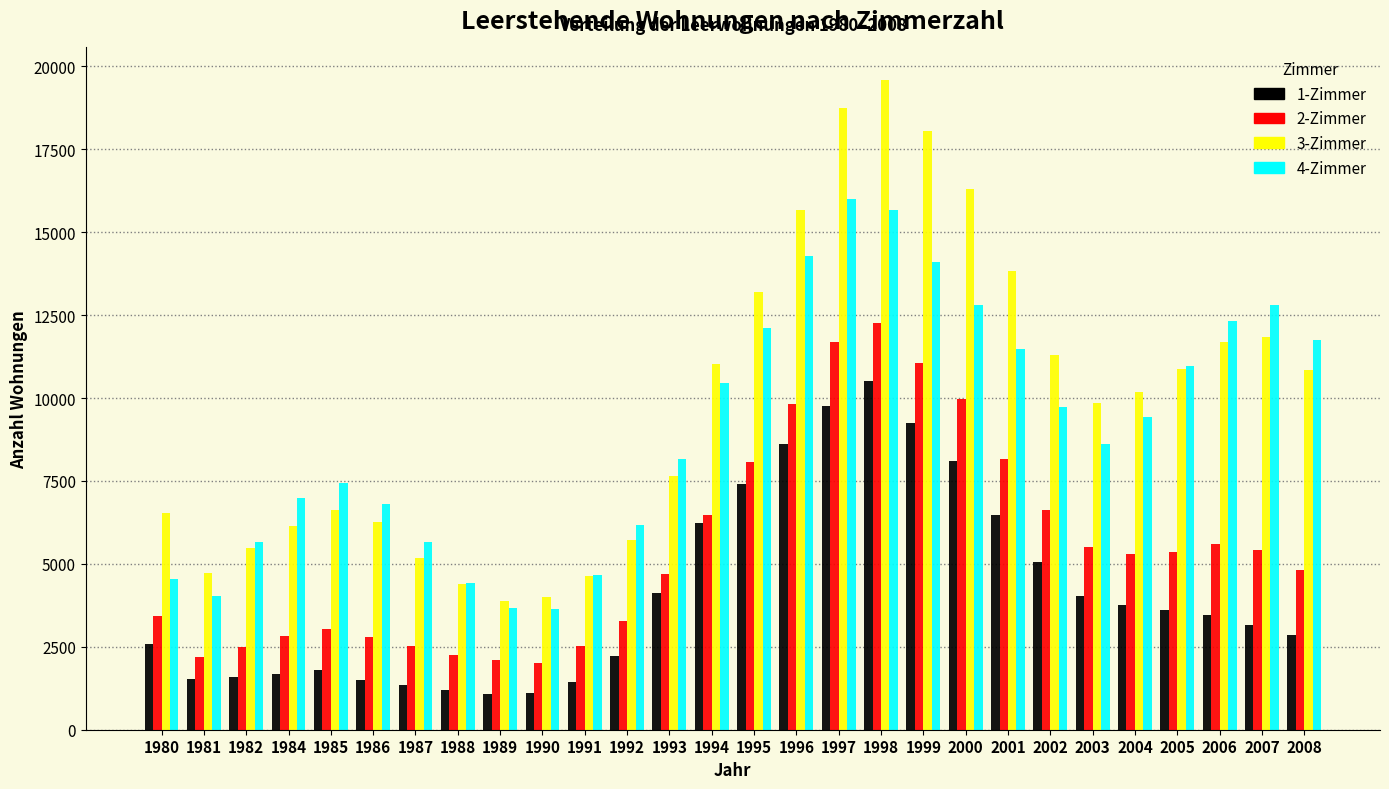

The value of 1-Zimmer at 2008 is 2849. True or false?

True